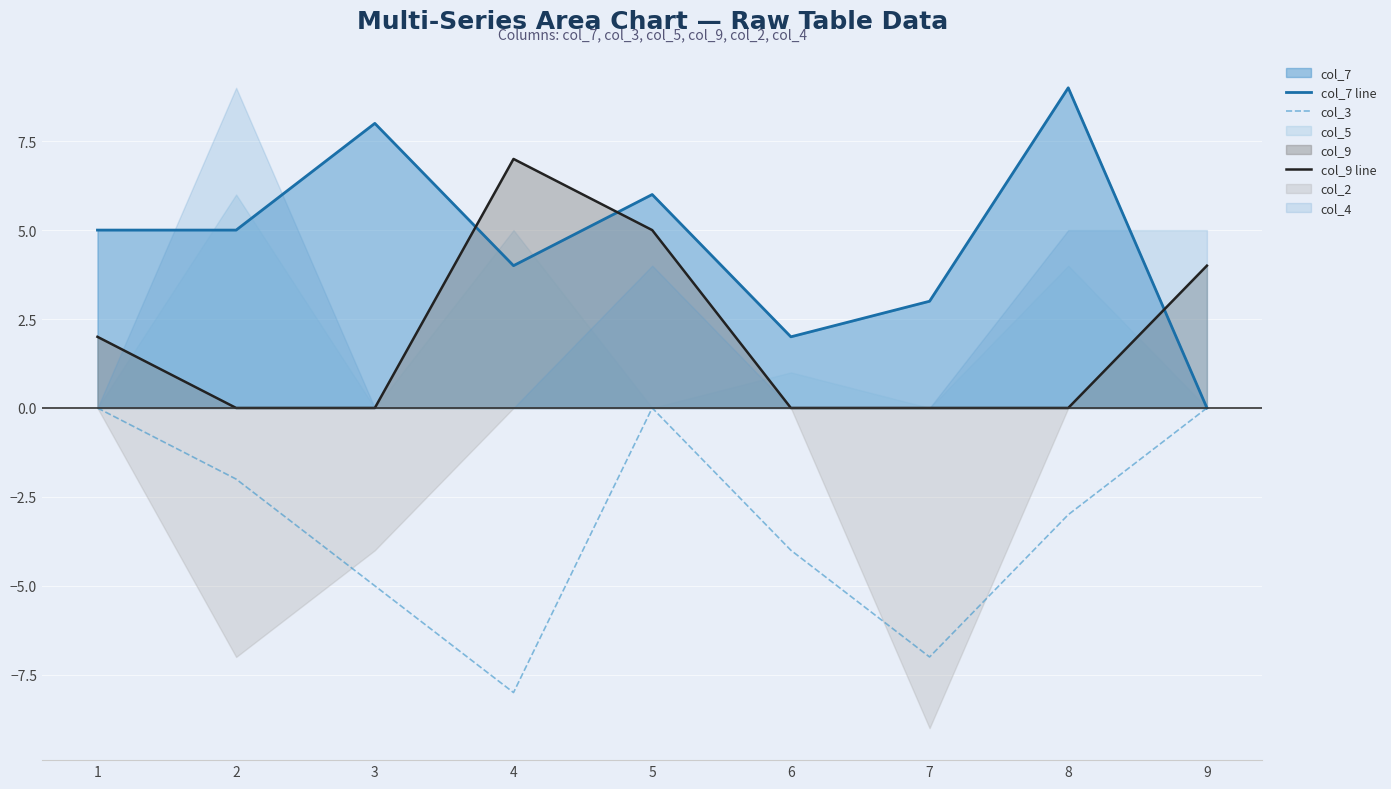

Is it true that col_7 line equals 2 at 2?

False